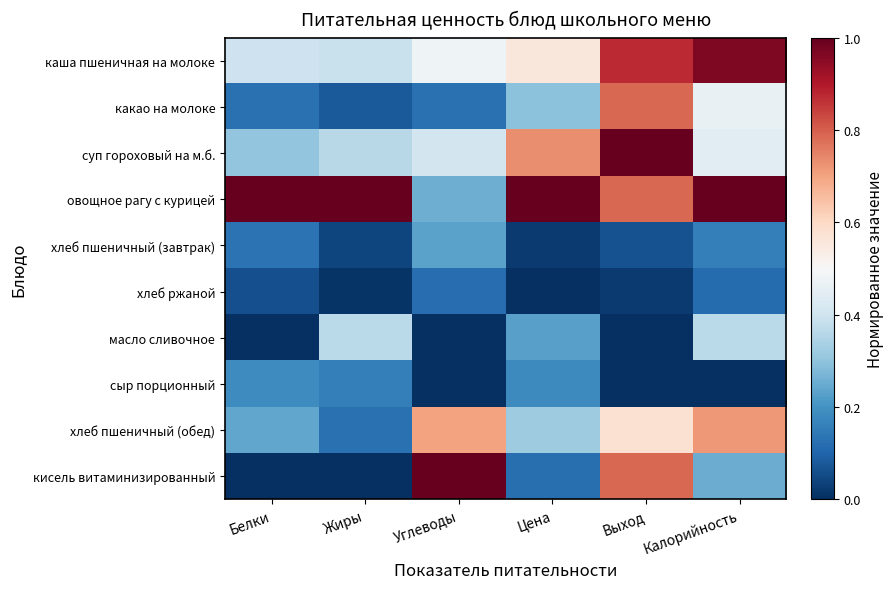

At Выход, list the series in order from largest to smallest.

суп гороховый на м.б., каша пшеничная на молоке, какао на молоке, овощное рагу с курицей, кисель витаминизированный, хлеб пшеничный (обед), хлеб пшеничный (завтрак), хлеб ржаной, масло сливочное, сыр порционный